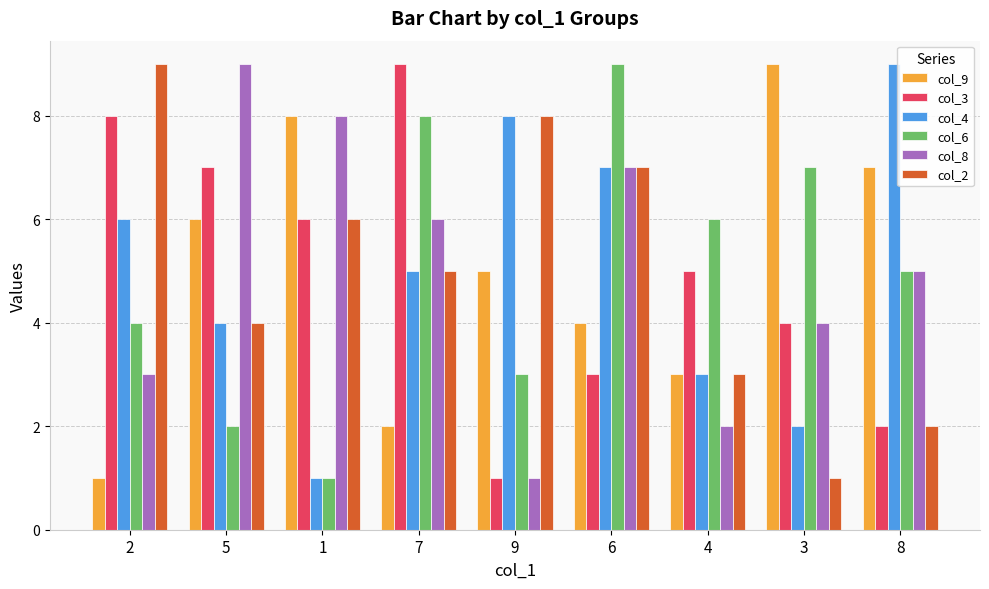

Rank the series at 2 from highest to lowest value.

col_2, col_3, col_4, col_6, col_8, col_9